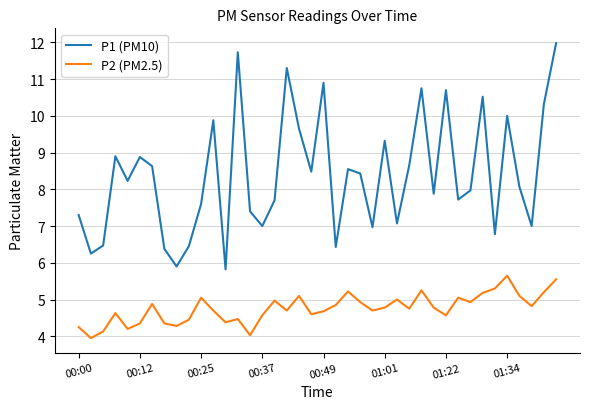

True or false: P2 (PM2.5) and P1 (PM10) cross at least once.

False